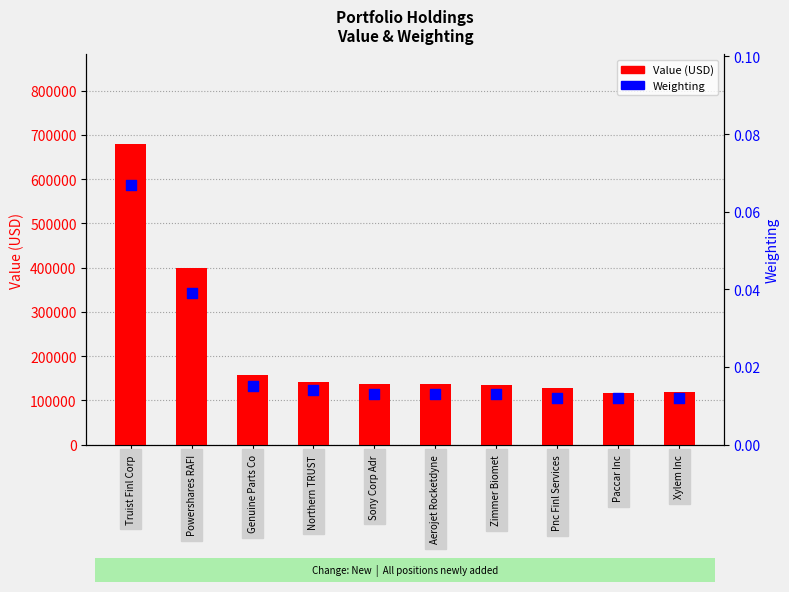

At how many categories does at least one series exceed 38172?

10